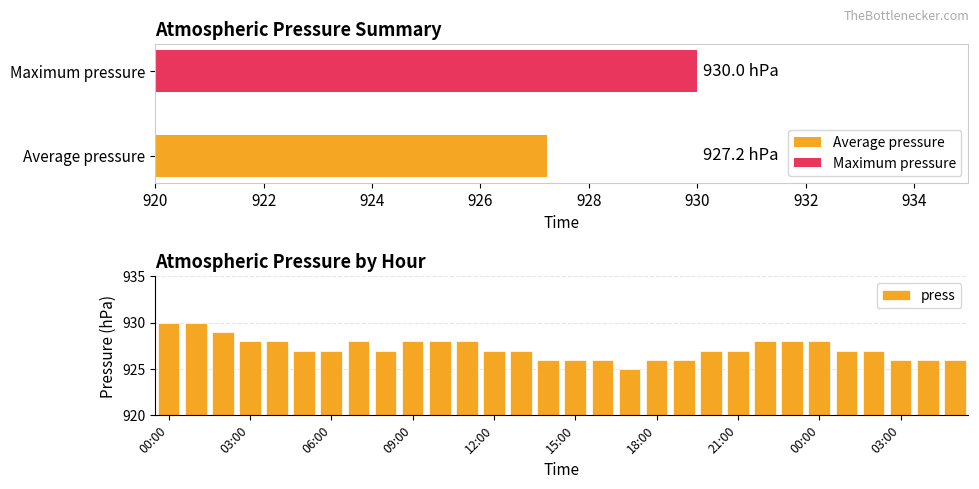

How many categories are shown in the chart?

30